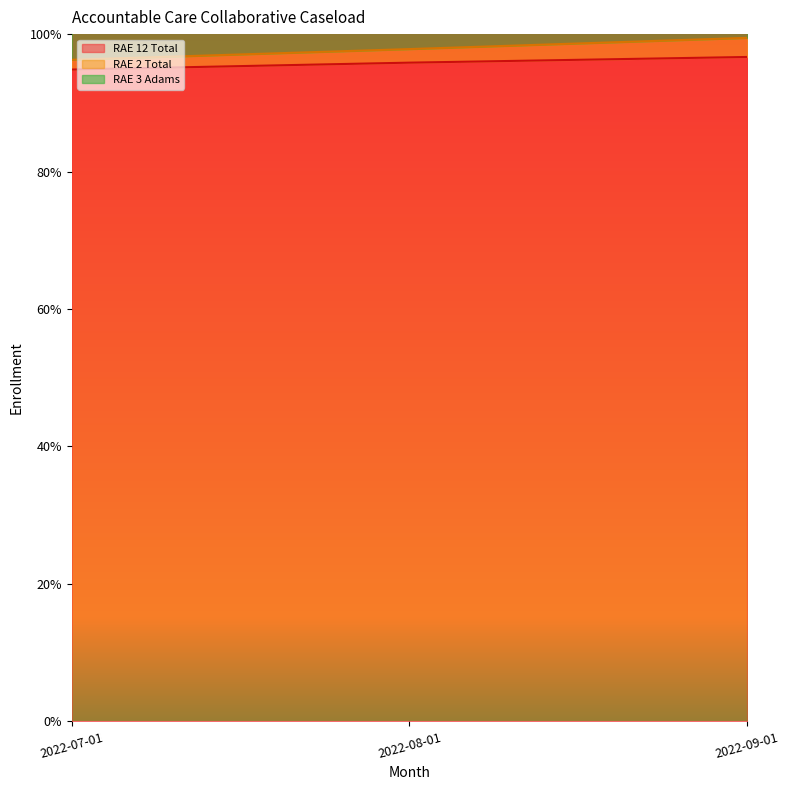

What is the average value of the RAE 3 Adams series?

1.0